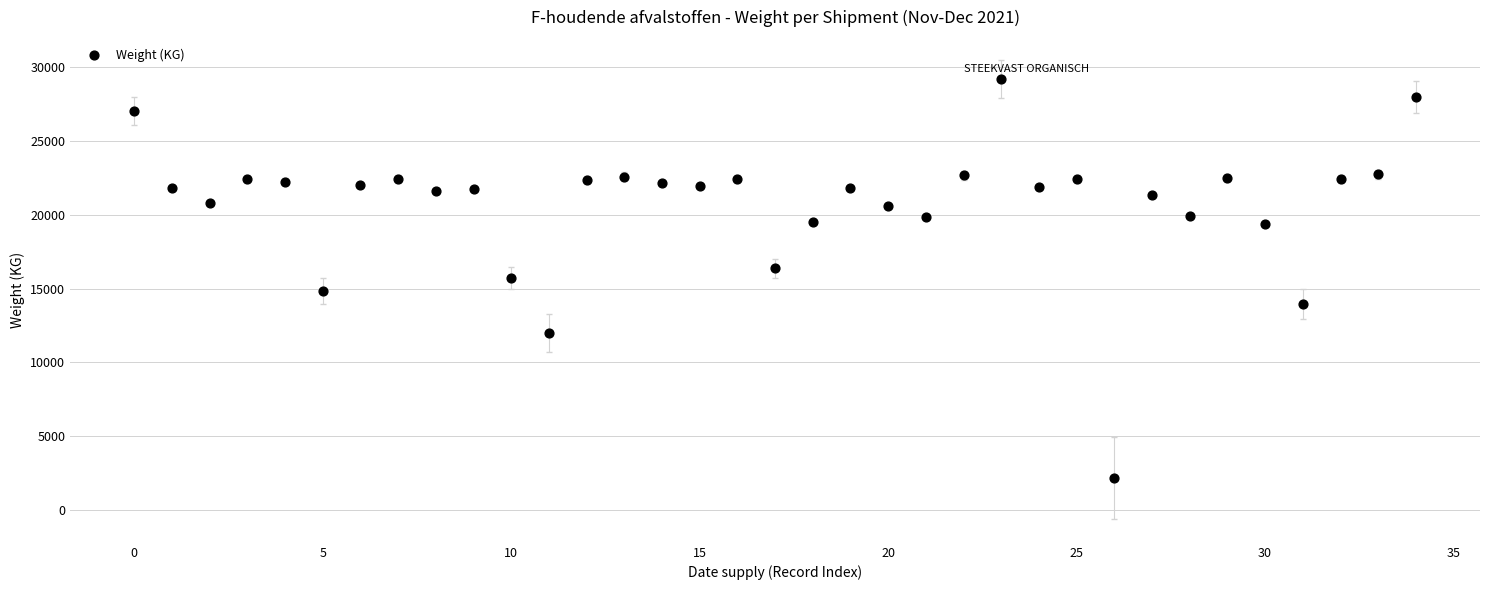

What is the range of Y values (max minus min)?

27040